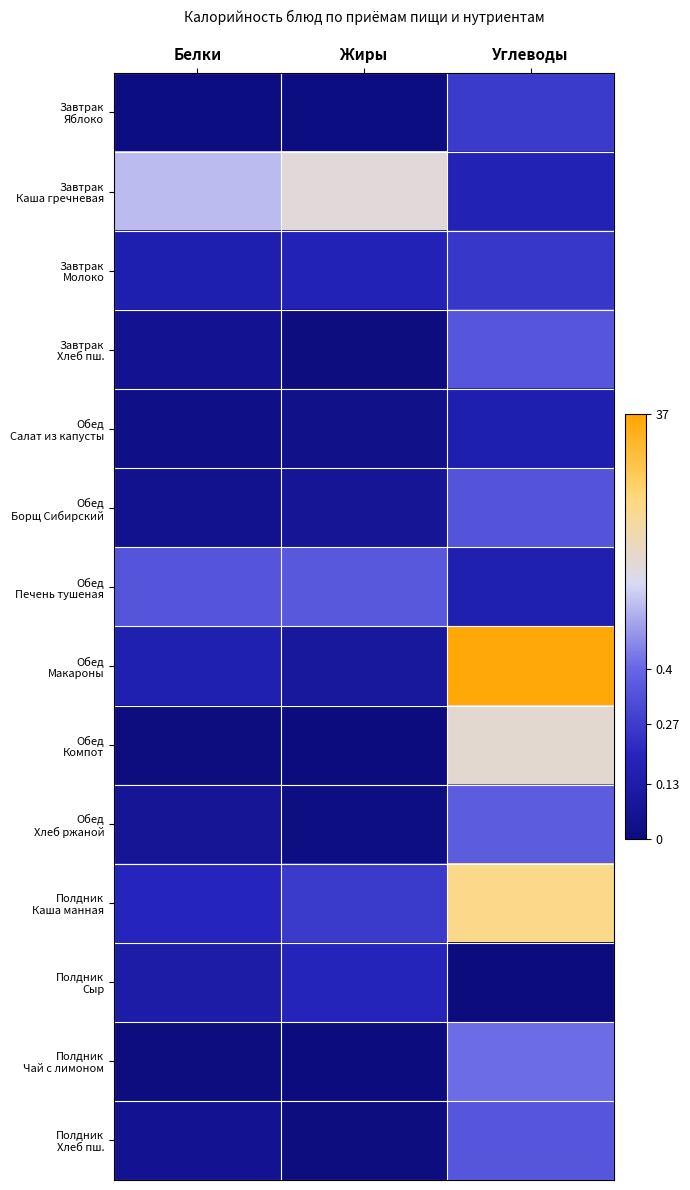

At how many categories does at least one series exceed 14?

3